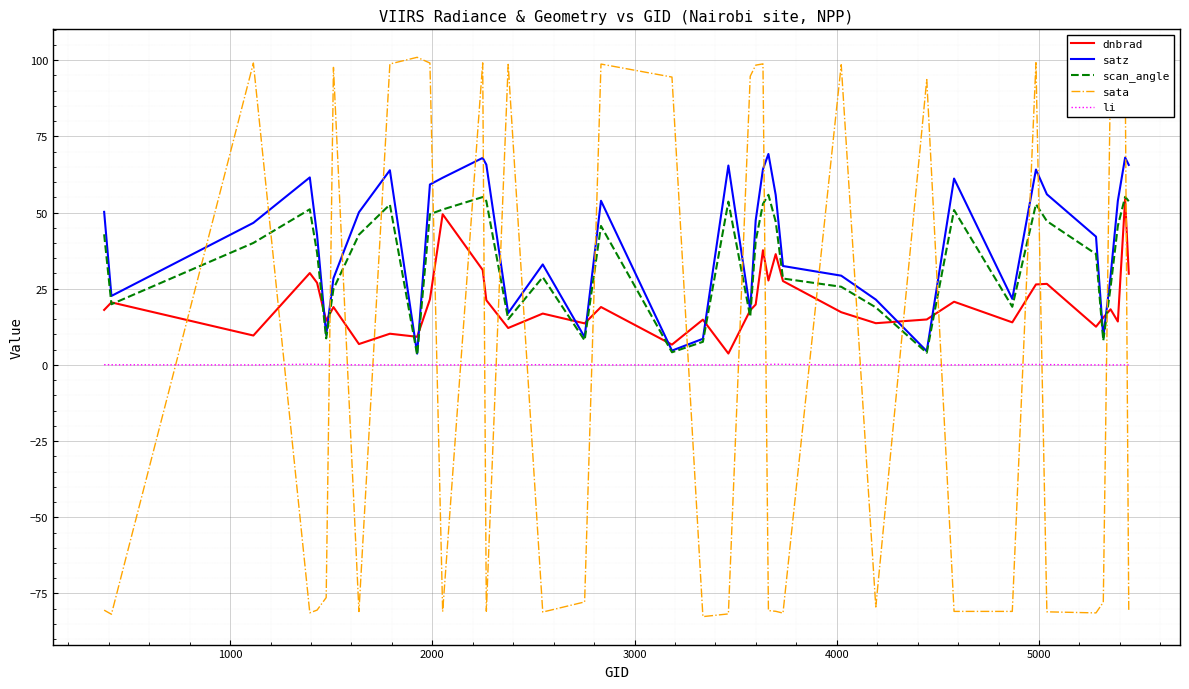

What is the average value of the satz series?

40.9